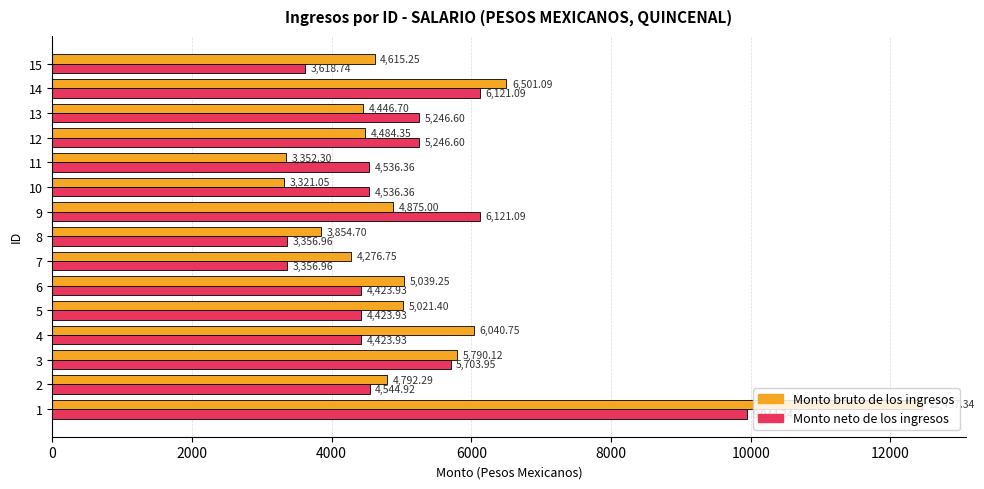

What is the sum of all Monto bruto de los ingresos values?

78868.3